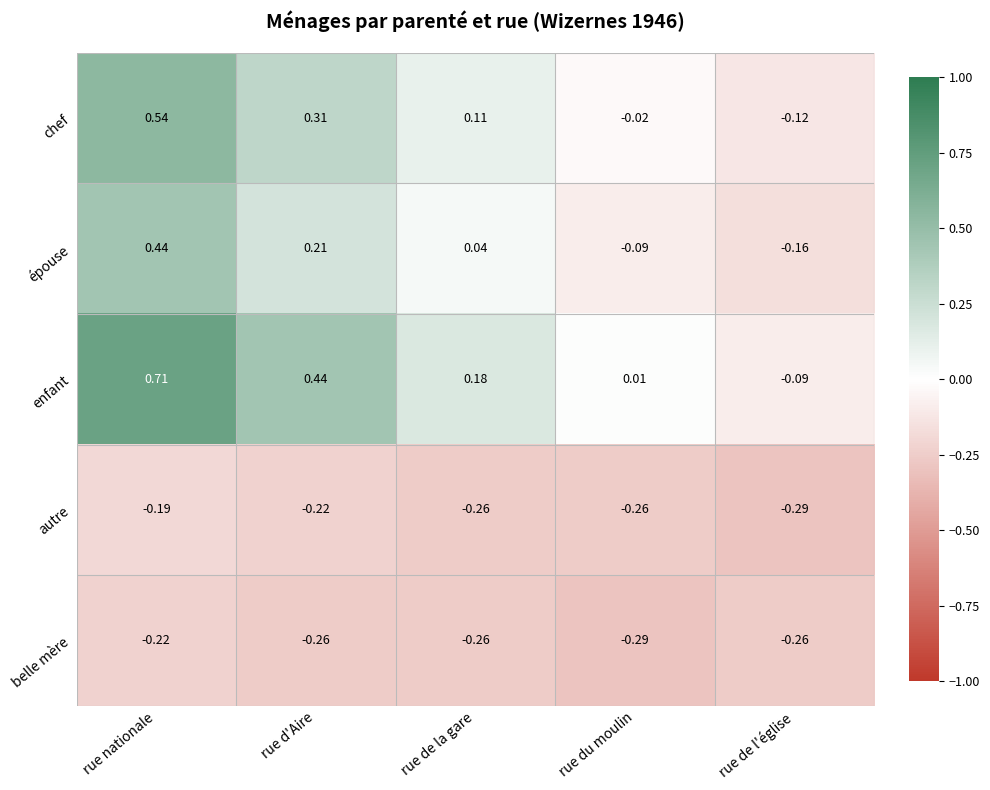

How many values in the chef series are below 0?

2